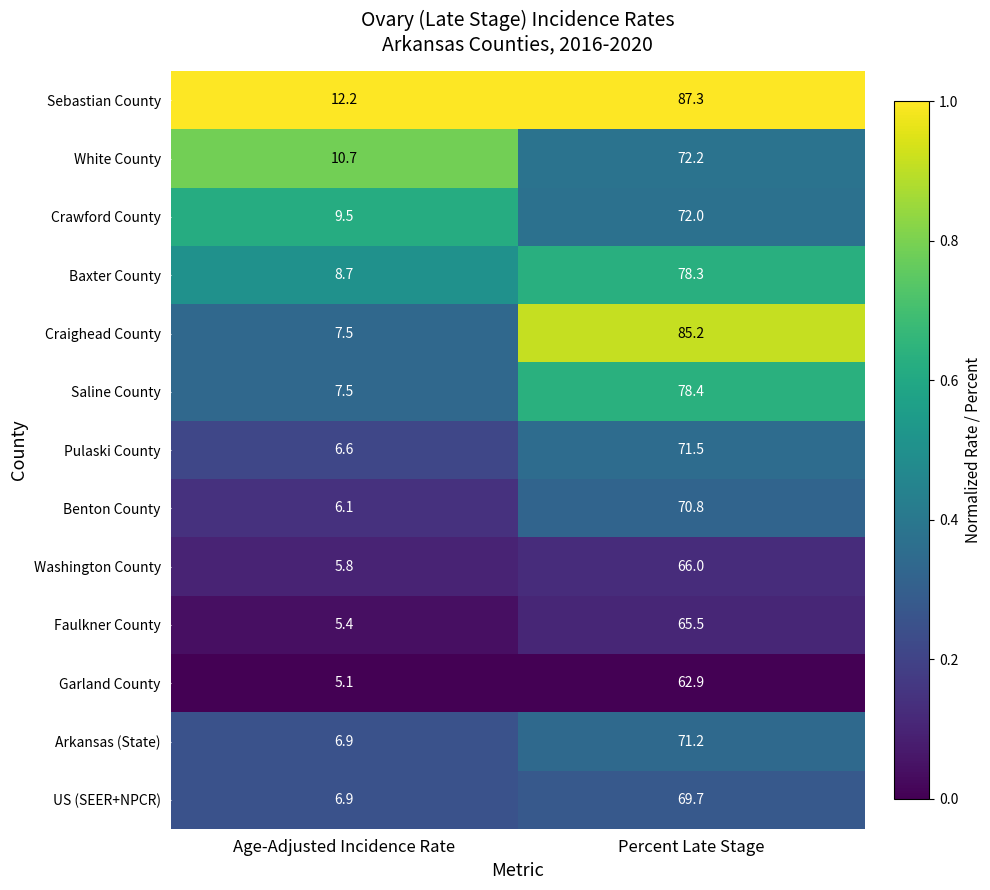

At which label is Craighead County closest to 46?

Age-Adjusted Incidence Rate